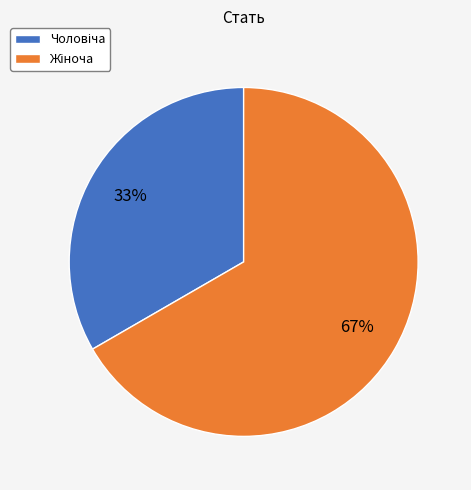

To the nearest percent, what is the average slice percentage?

50%